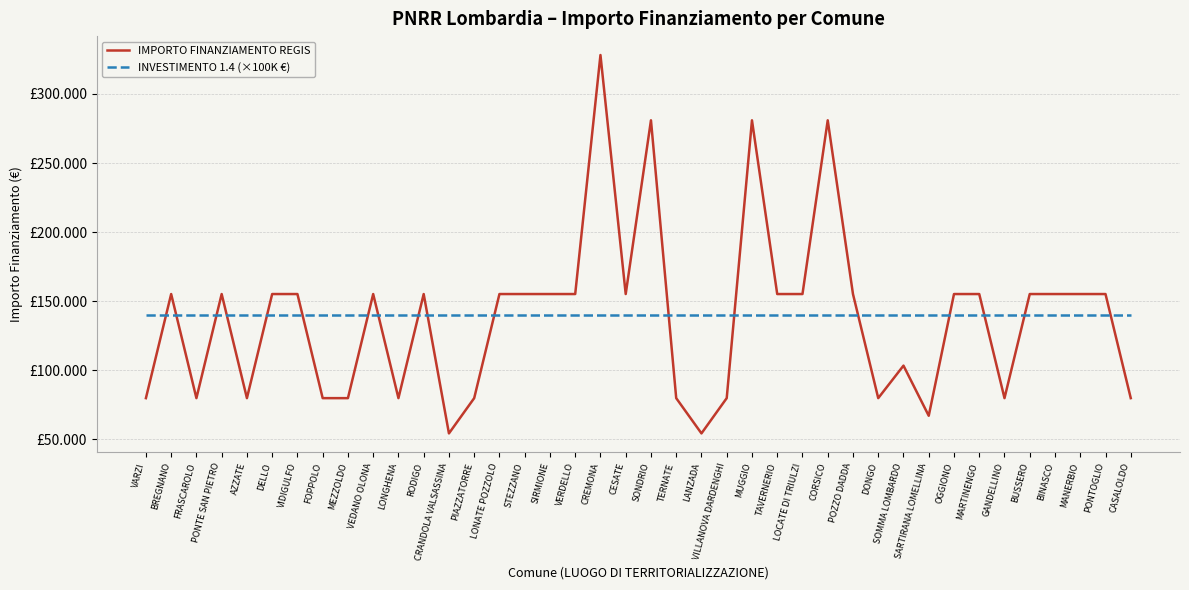

What are all the series names shown in the legend?

IMPORTO FINANZIAMENTO REGIS, INVESTIMENTO 1.4 (×100K €)